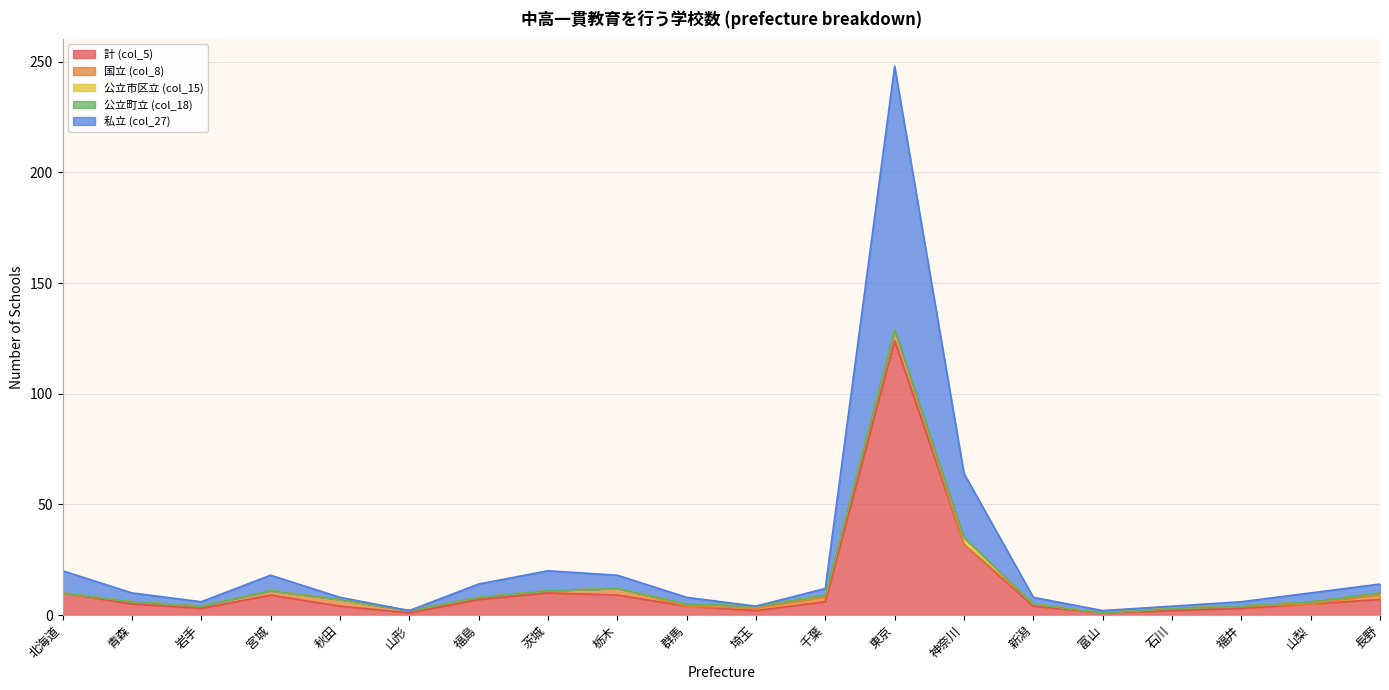

How many positive values does the 国立 (col_8) series have?

15